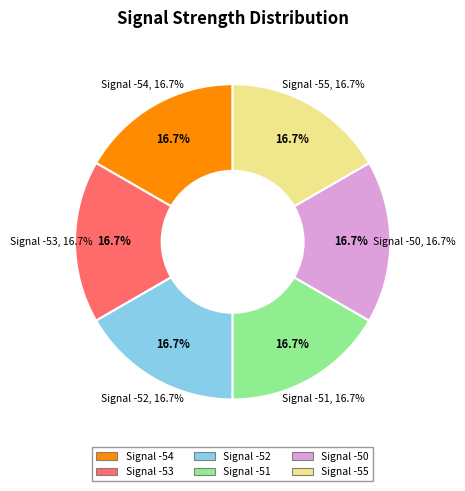

To the nearest percent, what is the average slice percentage?

17%